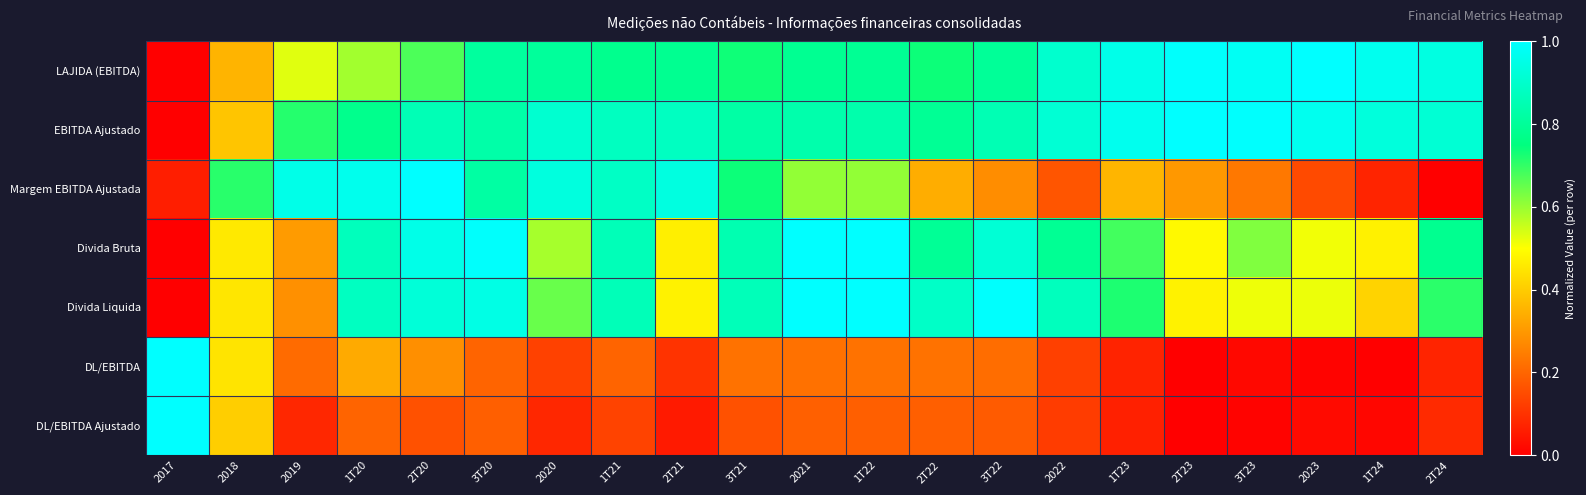

Which series has the largest total across all categories?

EBITDA Ajustado